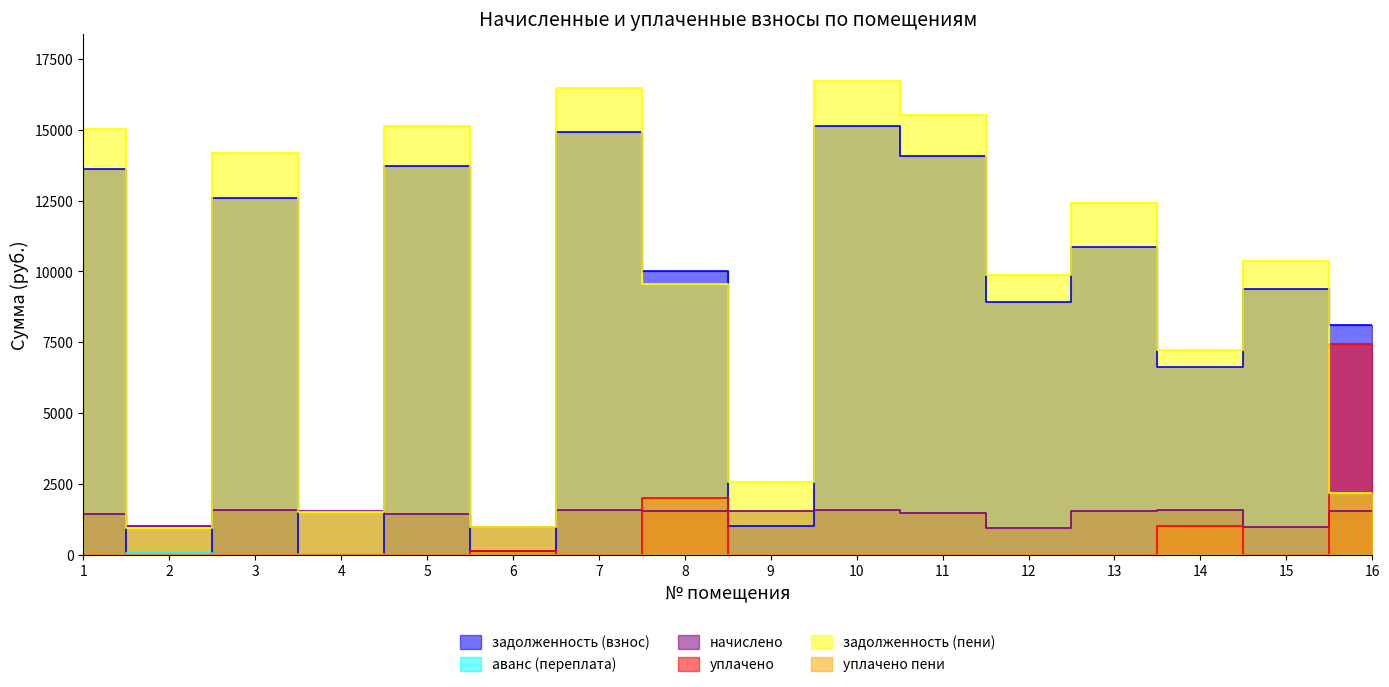

Between 4 and 1, which is larger?

1